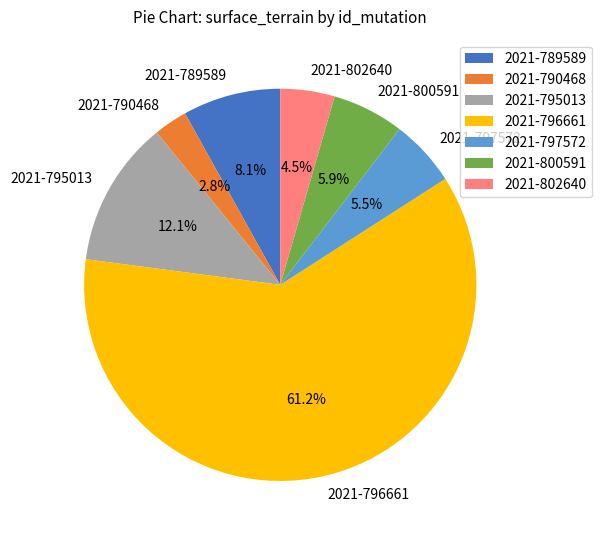

Which category has the biggest portion of the pie?

2021-796661